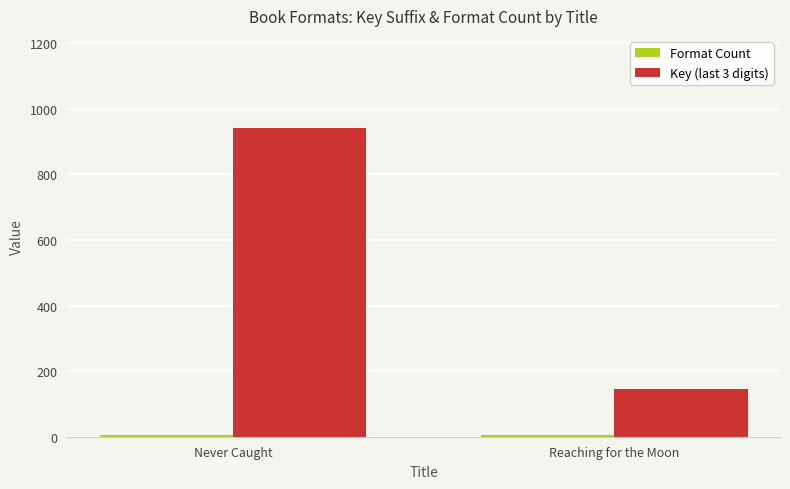

Which series has the largest total across all categories?

Key (last 3 digits)